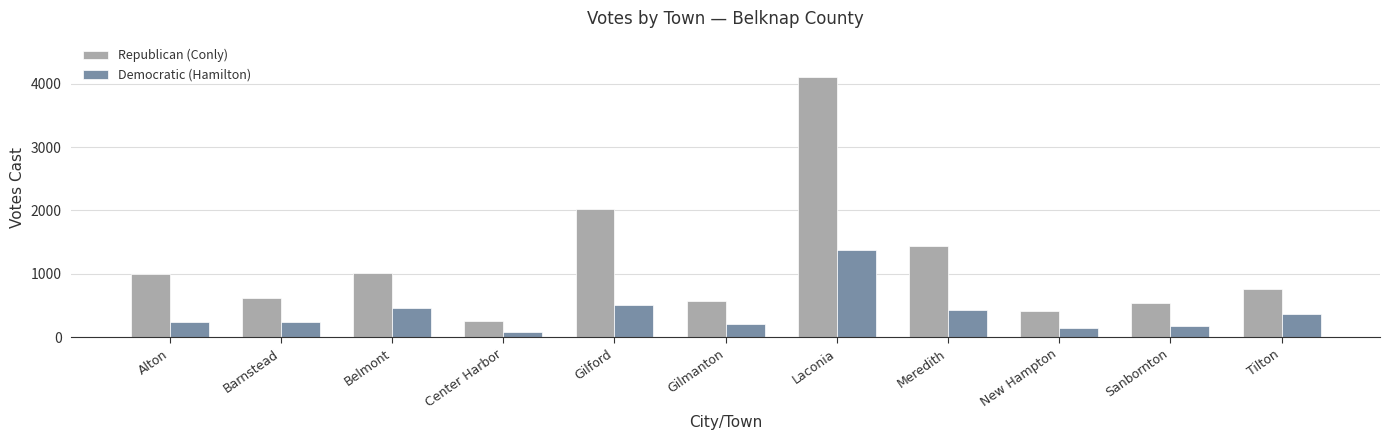

Are the bars grouped side by side (vs. stacked)?

Yes